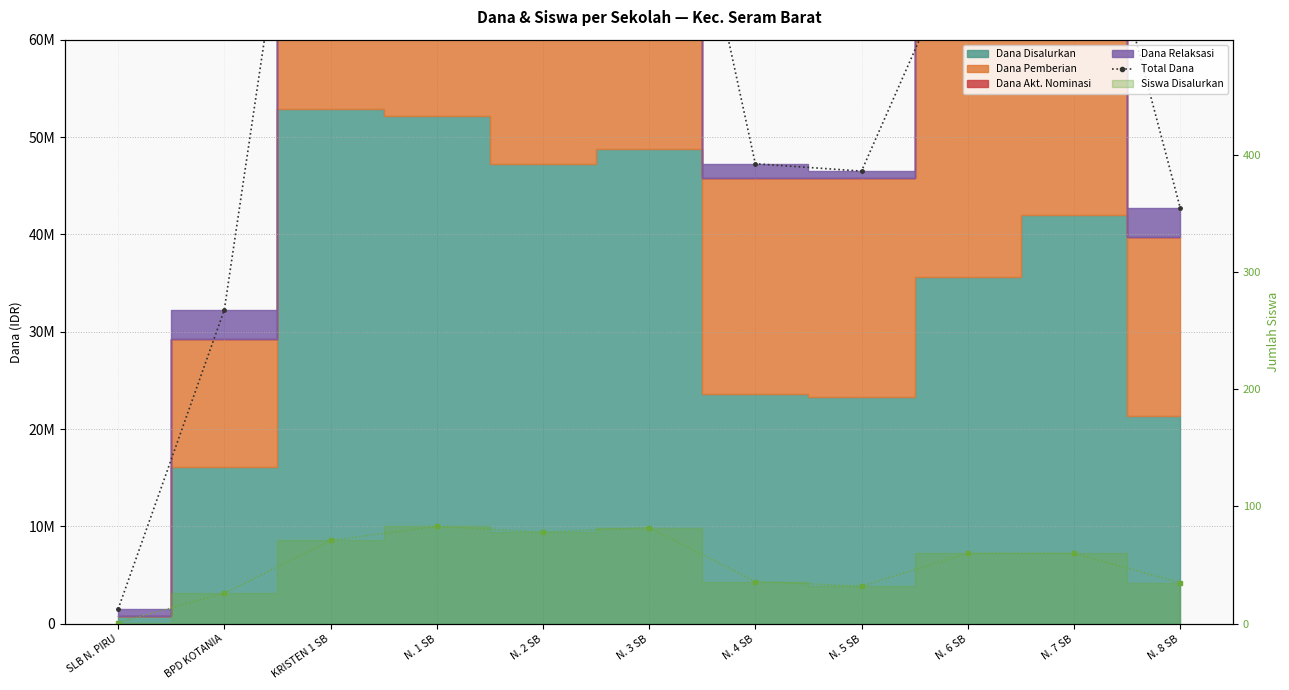

What is the change in value from SLB N. PIRU to N. 8 SB?

+41250000